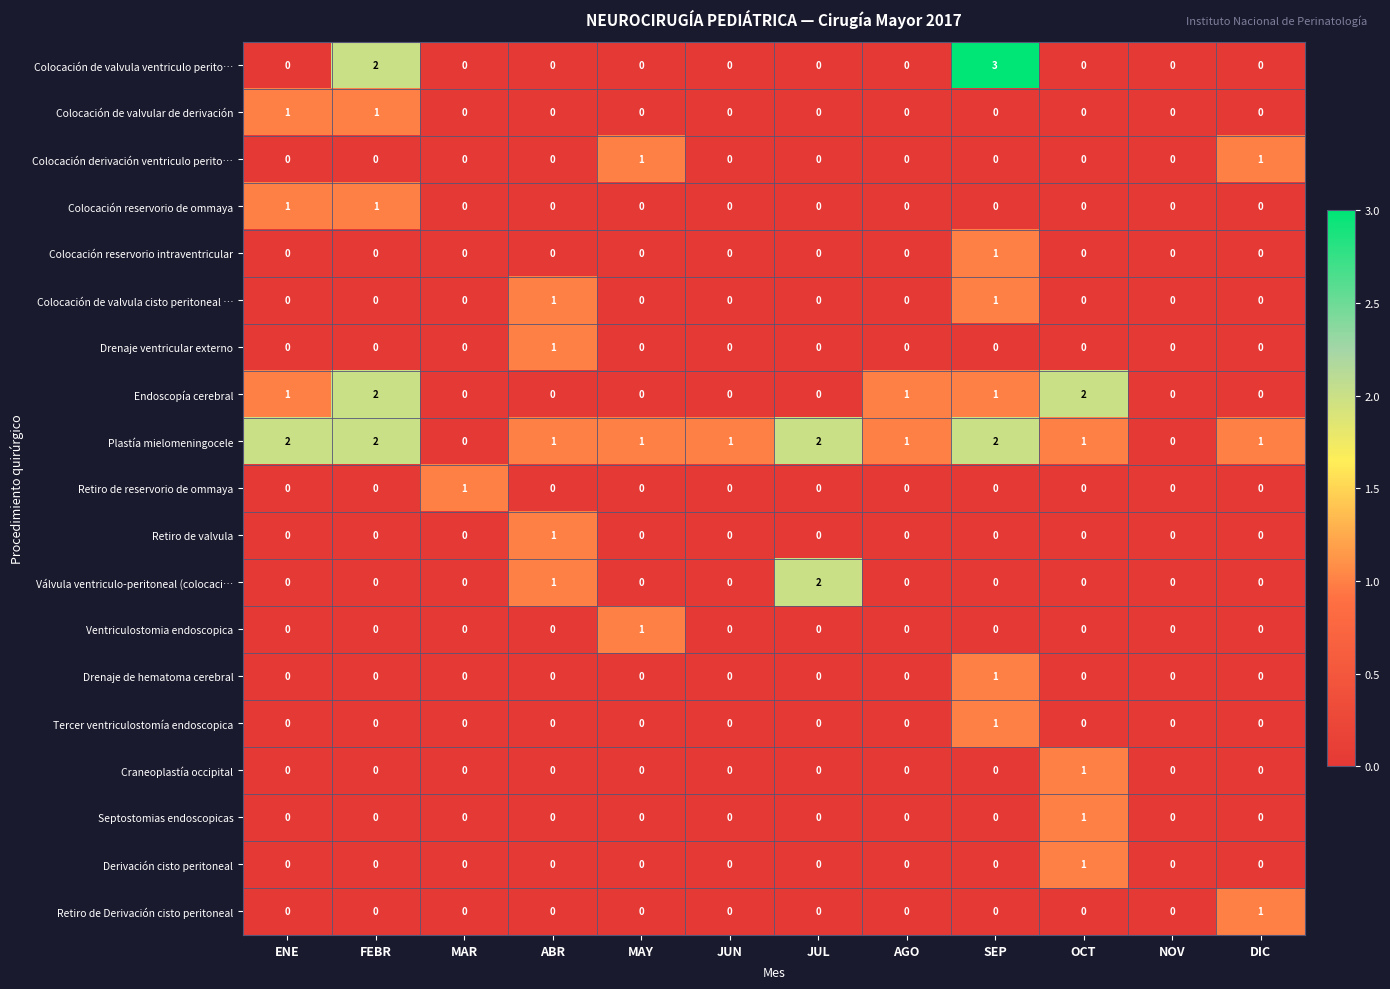

At which label does Retiro de valvula reach its peak?

ABR